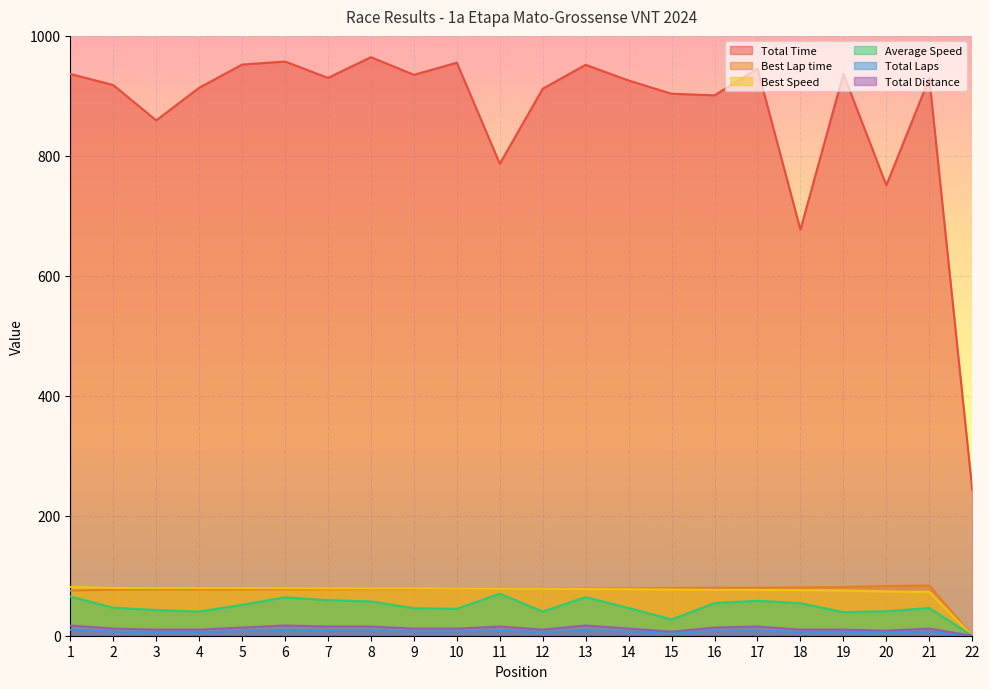

Where is Average Speed nearest to the value 35?

19